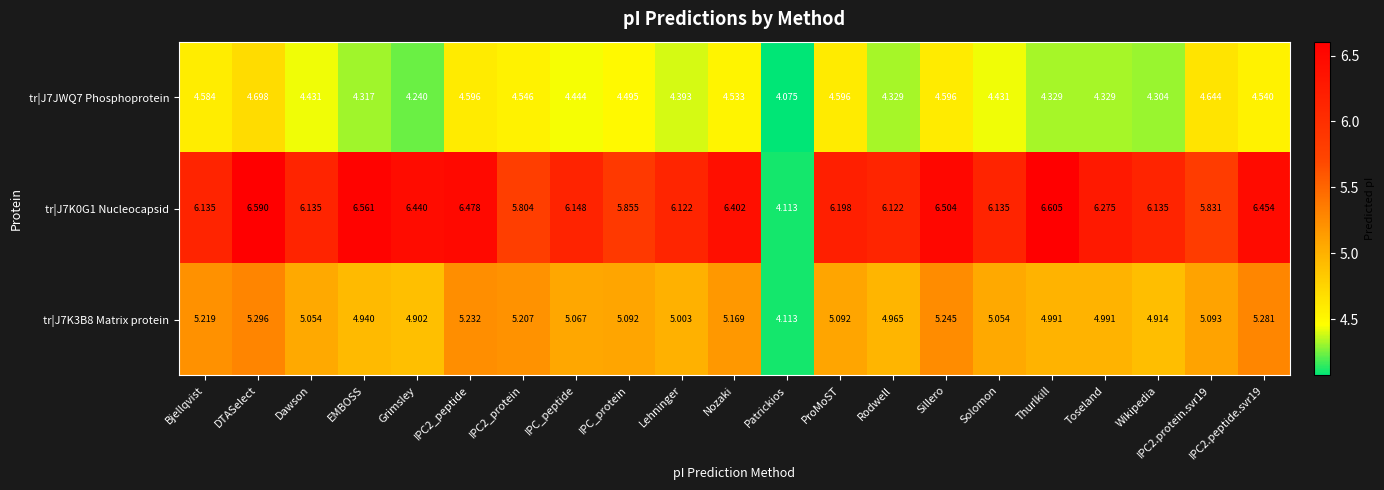

Is the value of tr|J7K3B8 Matrix protein at Dawson greater than the value of tr|J7JWQ7 Phosphoprotein at IPC_peptide?

Yes